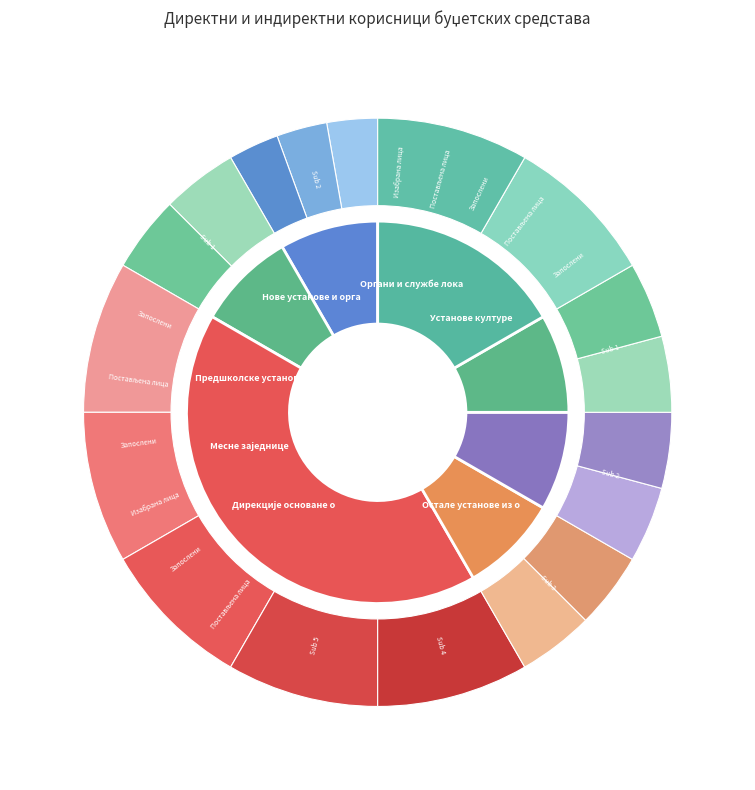

Is it true that Месне заједнице is 16% of the pie?

False